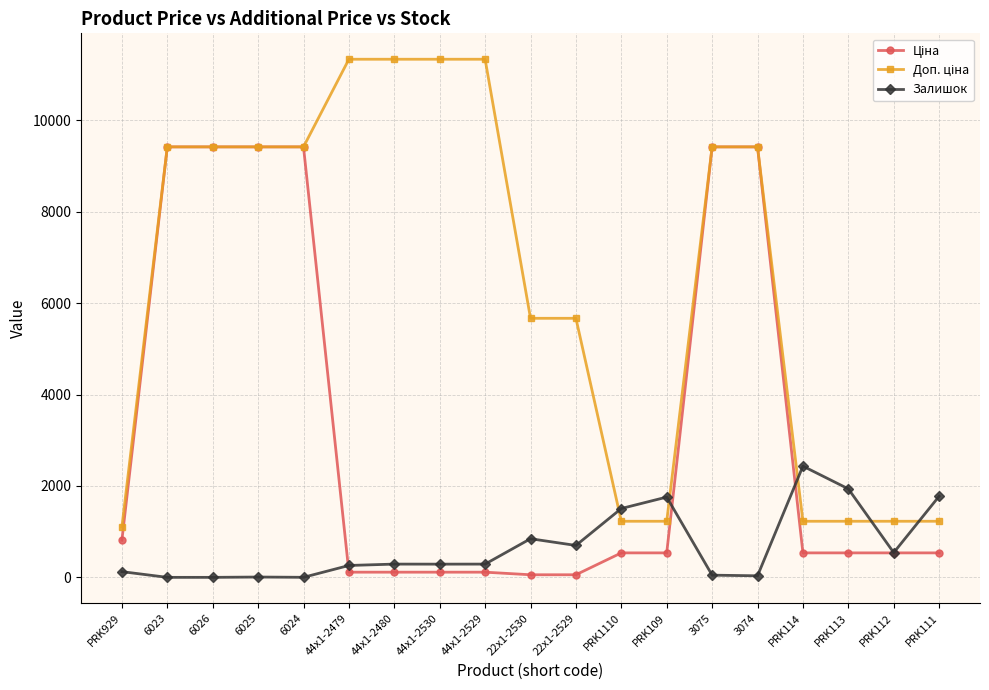

What is the difference between the highest and lowest values at 6023?

9416.9